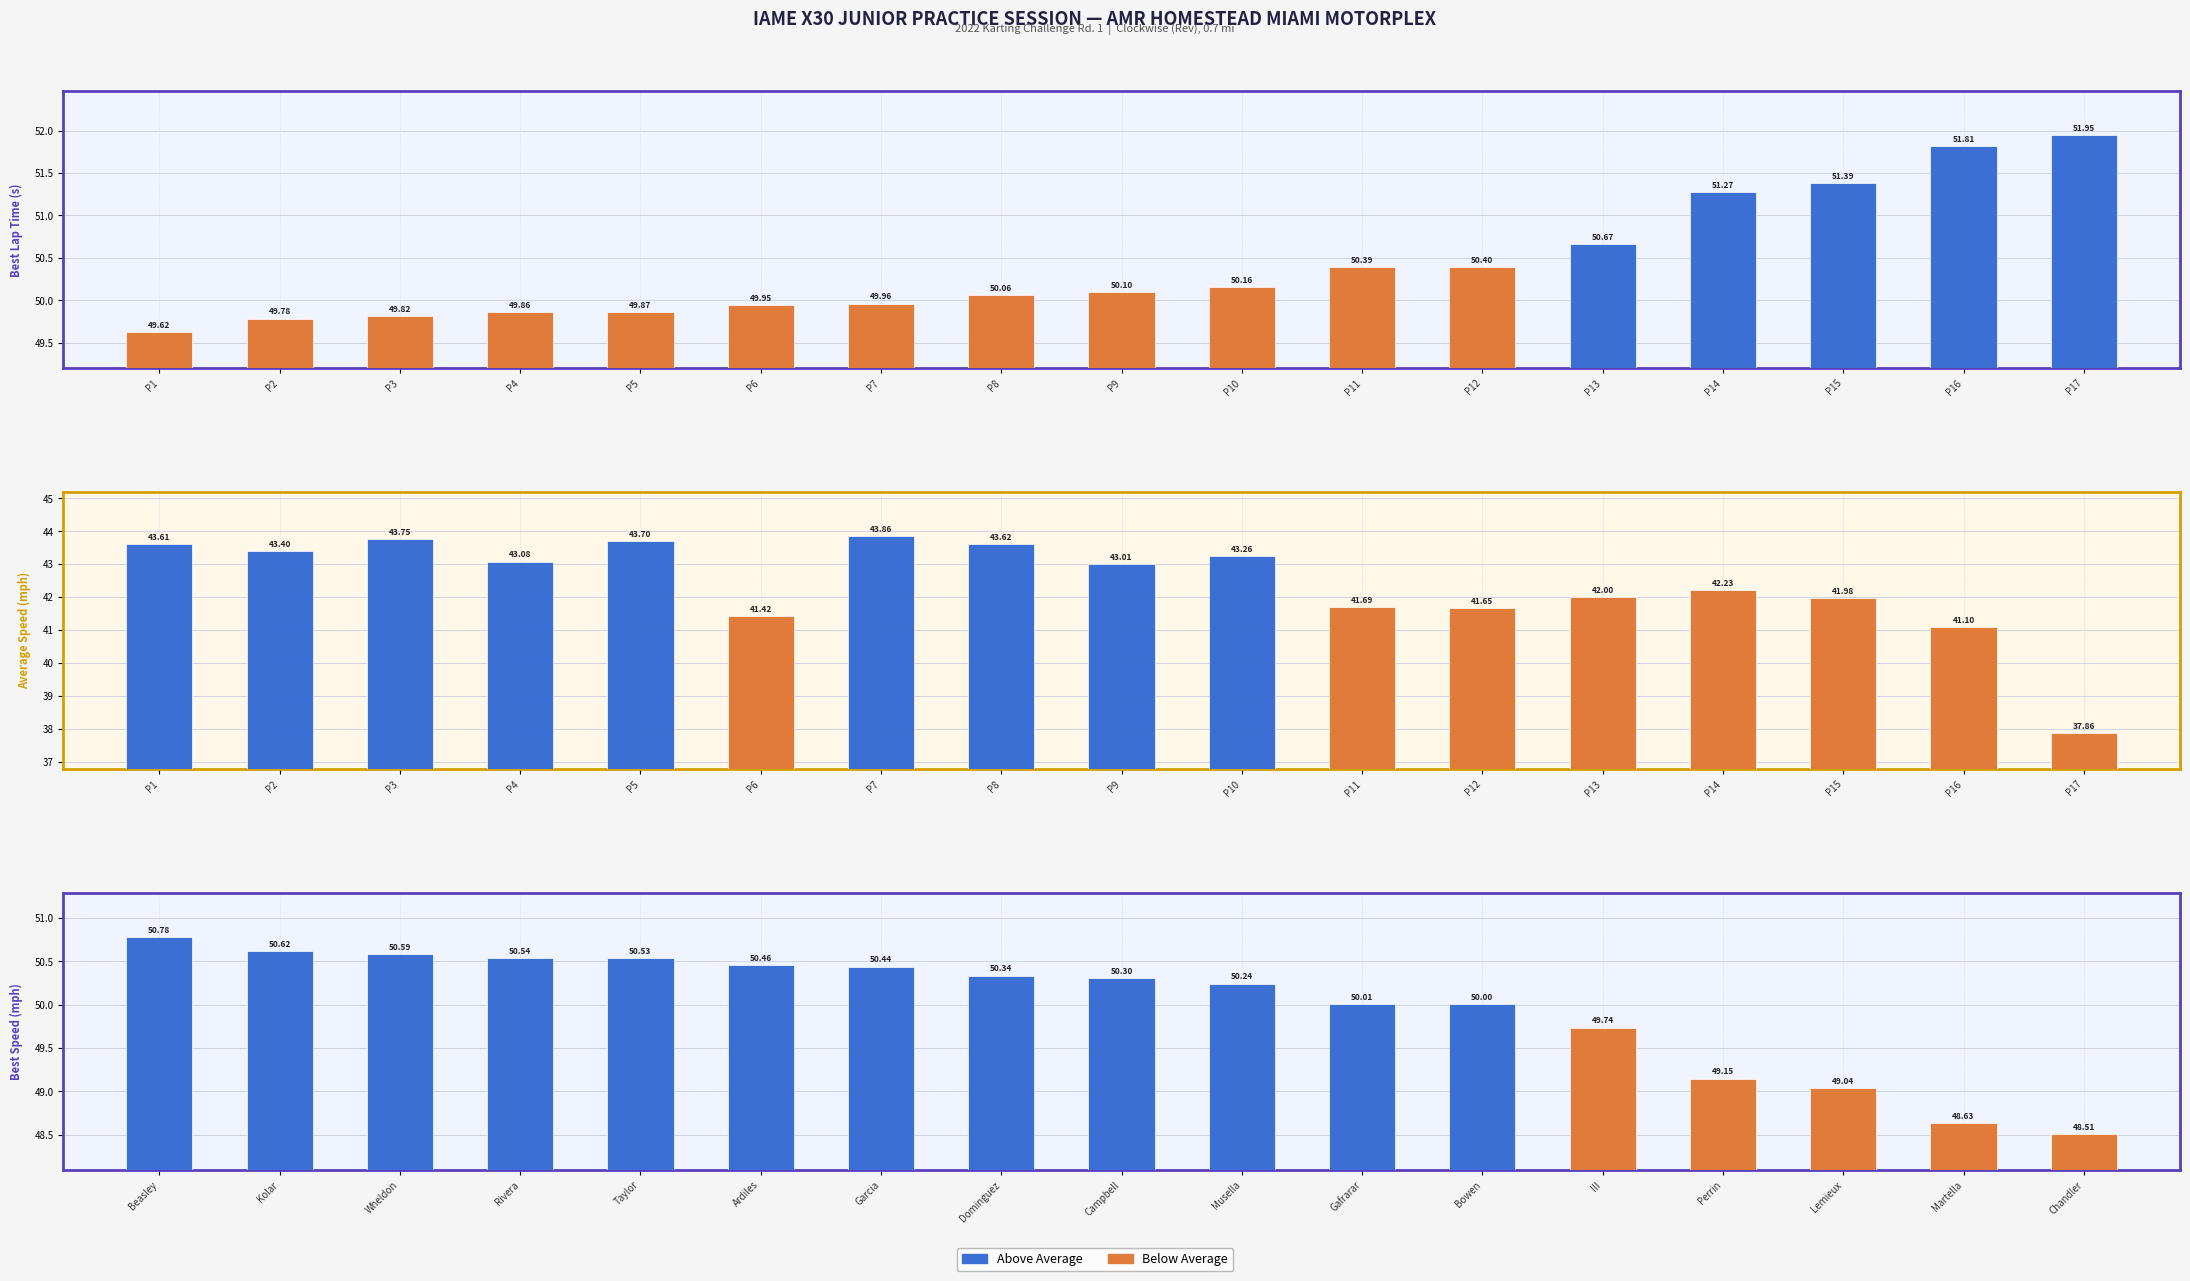

What is the value of the Best Lap Time bar at the 5th from the left?

49.9